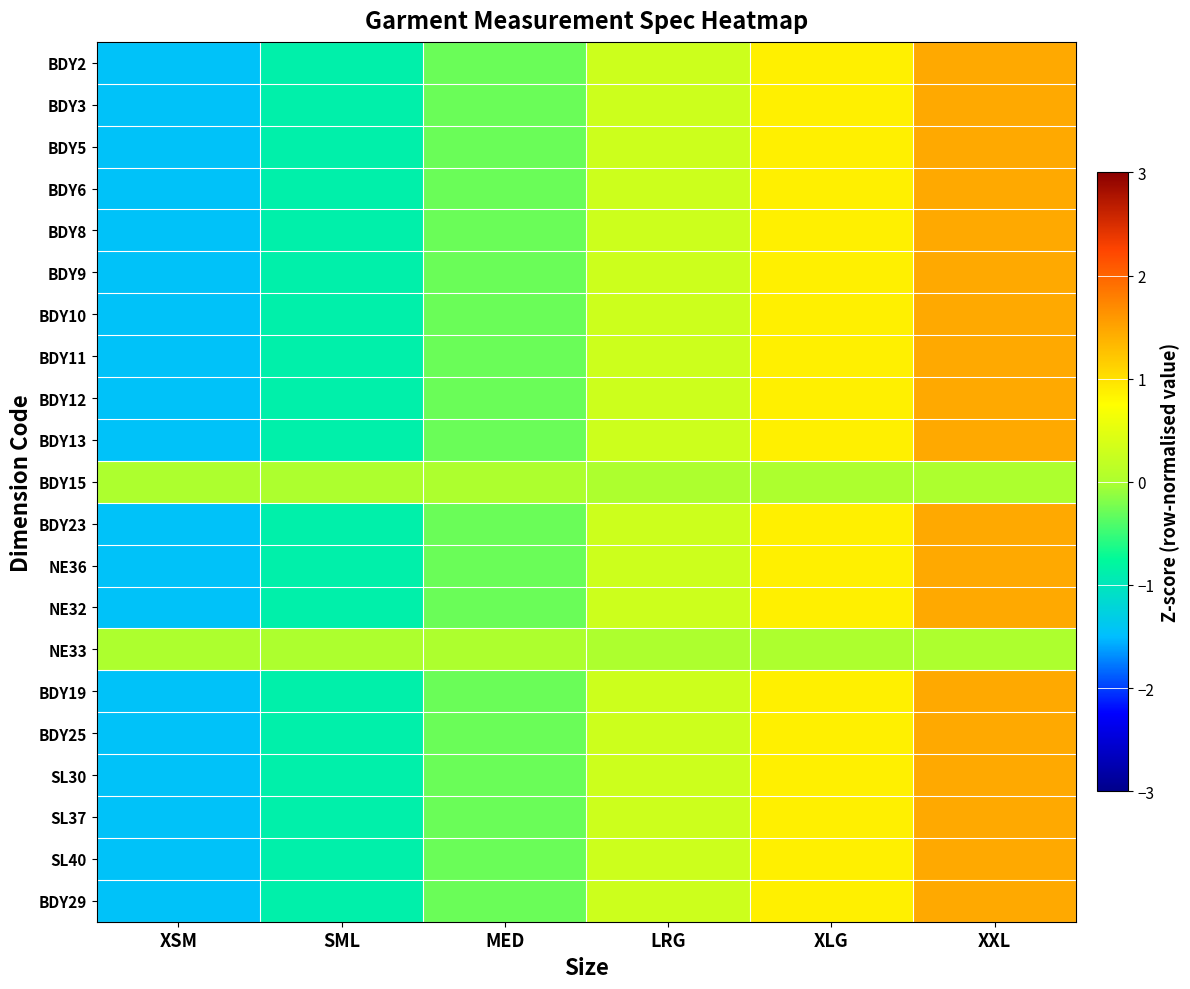

Reading left to right, list all the values displayed in this chart.

BDY2: XSM=-1.5	SML=-0.9	MED=-0.3	LRG=0.3	XLG=0.9	XXL=1.5
BDY3: XSM=-1.5	SML=-0.9	MED=-0.3	LRG=0.3	XLG=0.9	XXL=1.5
BDY5: XSM=-1.5	SML=-0.9	MED=-0.3	LRG=0.3	XLG=0.9	XXL=1.5
BDY6: XSM=-1.5	SML=-0.9	MED=-0.3	LRG=0.3	XLG=0.9	XXL=1.5
BDY8: XSM=-1.5	SML=-0.9	MED=-0.3	LRG=0.3	XLG=0.9	XXL=1.5
BDY9: XSM=-1.5	SML=-0.9	MED=-0.3	LRG=0.3	XLG=0.9	XXL=1.5
BDY10: XSM=-1.5	SML=-0.9	MED=-0.3	LRG=0.3	XLG=0.9	XXL=1.5
BDY11: XSM=-1.5	SML=-0.9	MED=-0.3	LRG=0.3	XLG=0.9	XXL=1.5
BDY12: XSM=-1.5	SML=-0.9	MED=-0.3	LRG=0.3	XLG=0.9	XXL=1.5
BDY13: XSM=-1.5	SML=-0.9	MED=-0.3	LRG=0.3	XLG=0.9	XXL=1.5
BDY15: XSM=0.0	SML=0.0	MED=0.0	LRG=0.0	XLG=0.0	XXL=0.0
BDY23: XSM=-1.5	SML=-0.9	MED=-0.3	LRG=0.3	XLG=0.9	XXL=1.5
NE36: XSM=-1.5	SML=-0.9	MED=-0.3	LRG=0.3	XLG=0.9	XXL=1.5
NE32: XSM=-1.5	SML=-0.9	MED=-0.3	LRG=0.3	XLG=0.9	XXL=1.5
NE33: XSM=0.0	SML=0.0	MED=0.0	LRG=0.0	XLG=0.0	XXL=0.0
BDY19: XSM=-1.5	SML=-0.9	MED=-0.3	LRG=0.3	XLG=0.9	XXL=1.5
BDY25: XSM=-1.5	SML=-0.9	MED=-0.3	LRG=0.3	XLG=0.9	XXL=1.5
SL30: XSM=-1.5	SML=-0.9	MED=-0.3	LRG=0.3	XLG=0.9	XXL=1.5
SL37: XSM=-1.5	SML=-0.9	MED=-0.3	LRG=0.3	XLG=0.9	XXL=1.5
SL40: XSM=-1.5	SML=-0.9	MED=-0.3	LRG=0.3	XLG=0.9	XXL=1.5
BDY29: XSM=-1.5	SML=-0.9	MED=-0.3	LRG=0.3	XLG=0.9	XXL=1.5